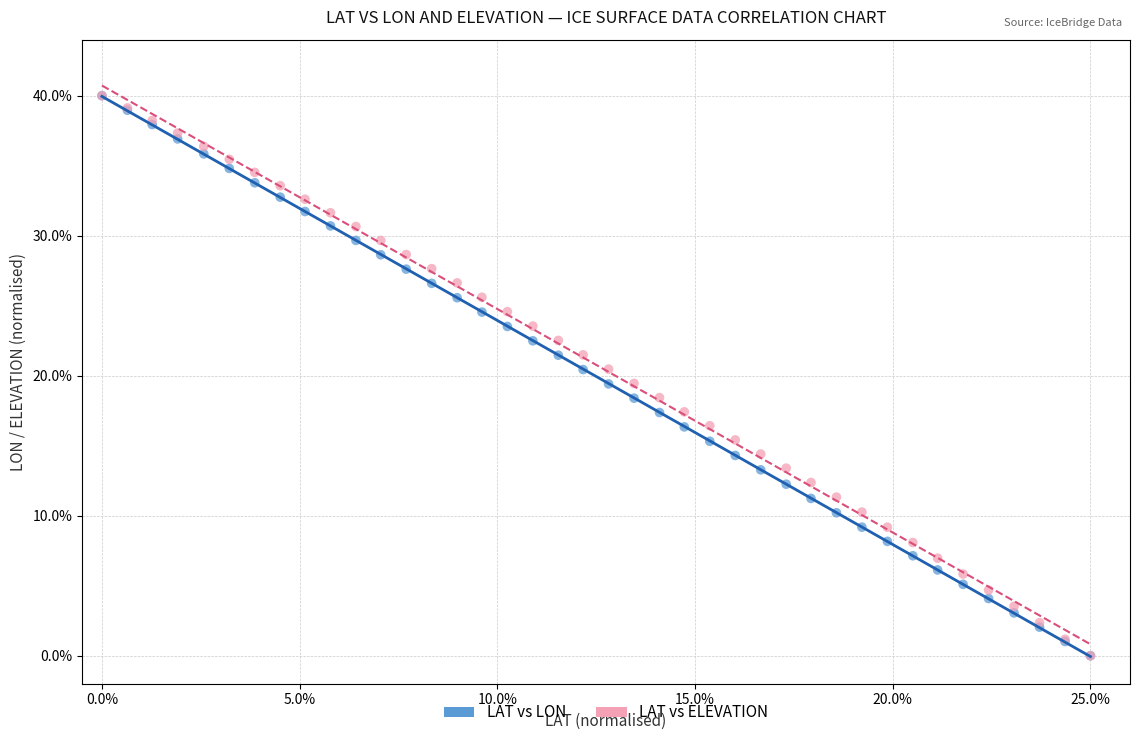

What are all the series names shown in the legend?

LAT vs LON, LAT vs ELEVATION